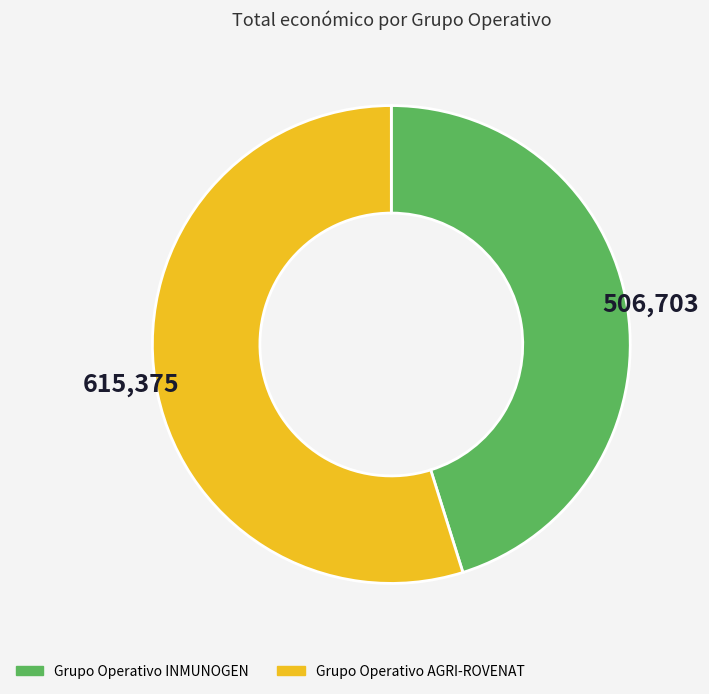

Which has a higher value, Grupo Operativo INMUNOGEN or Grupo Operativo AGRI-ROVENAT?

Grupo Operativo AGRI-ROVENAT